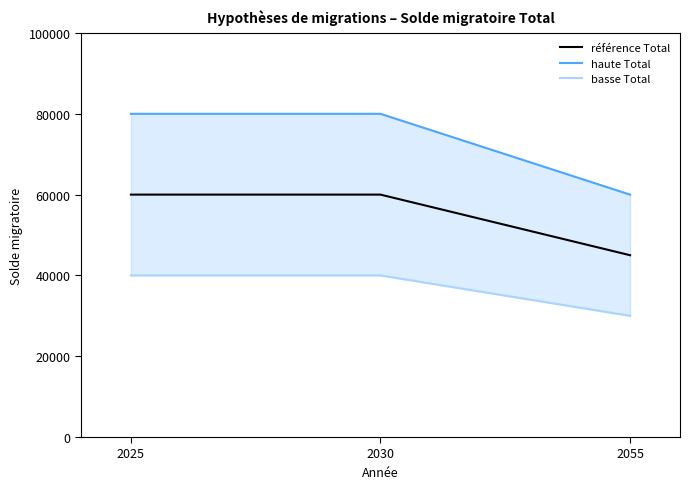

What is the sum of all basse Total values?

110000